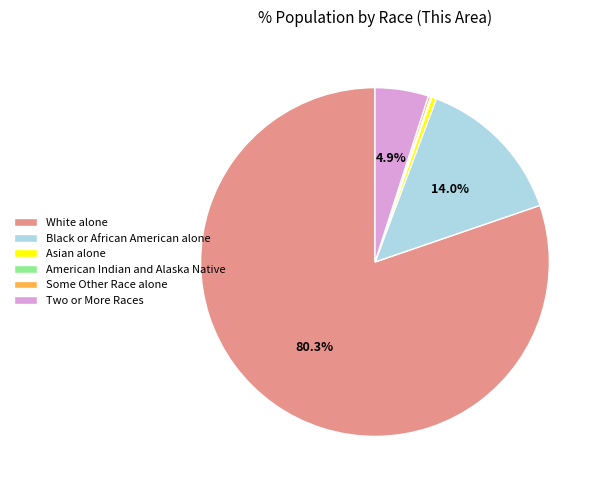

What portion of the pie excludes Two or More Races?

95.1%